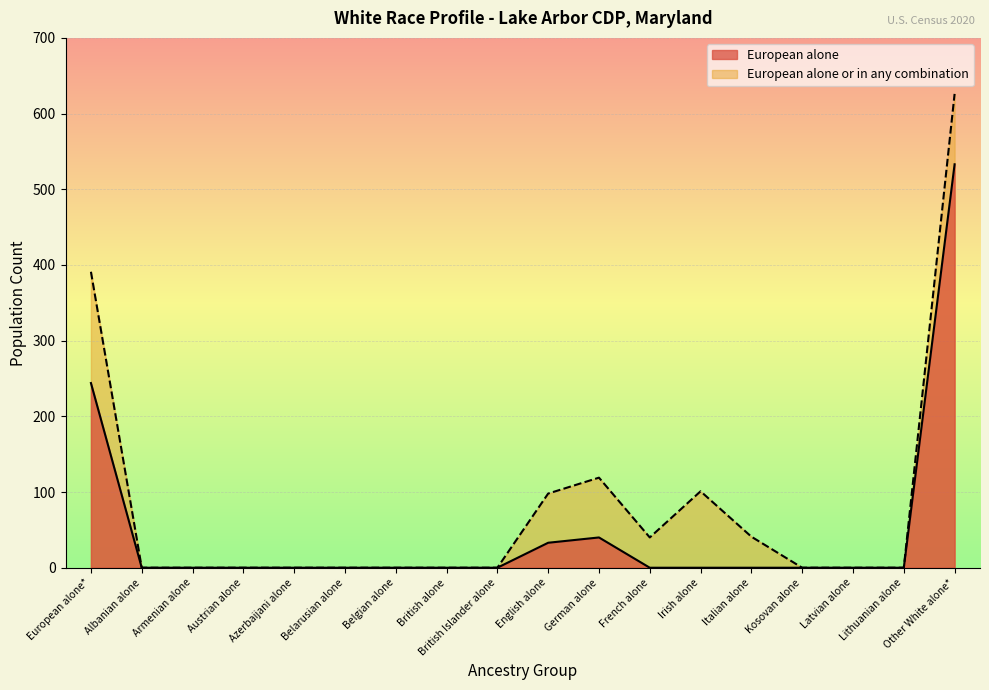

At which label does European alone reach its minimum?

Albanian alone